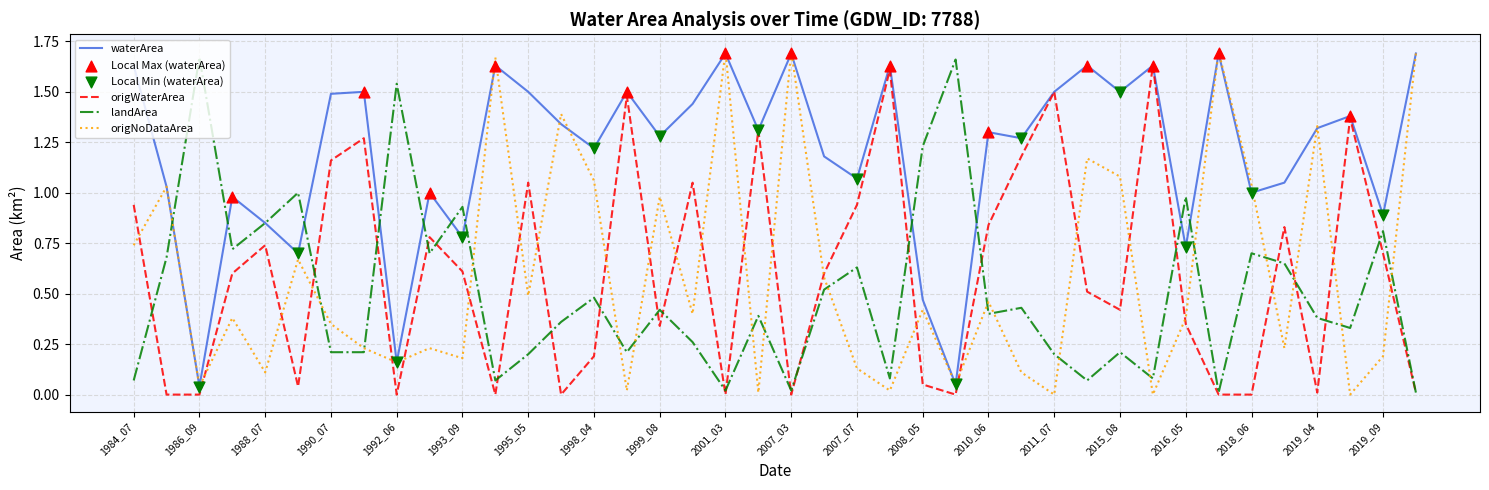

Which series has the largest total across all categories?

waterArea